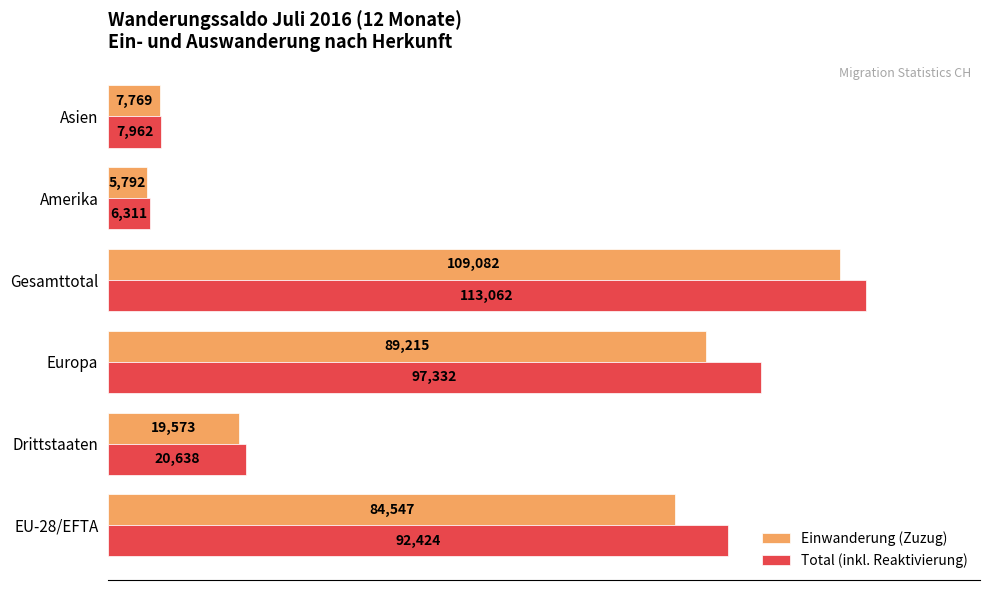

What is the difference between the Einwanderung (Zuzug) values at Gesamttotal and Europa?

19867